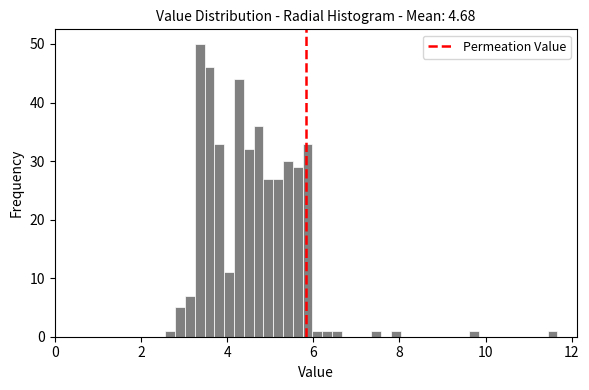

Around what value on the x-axis is the tallest bar? Give the approximate position of its centre, as read against the axis.

3.4